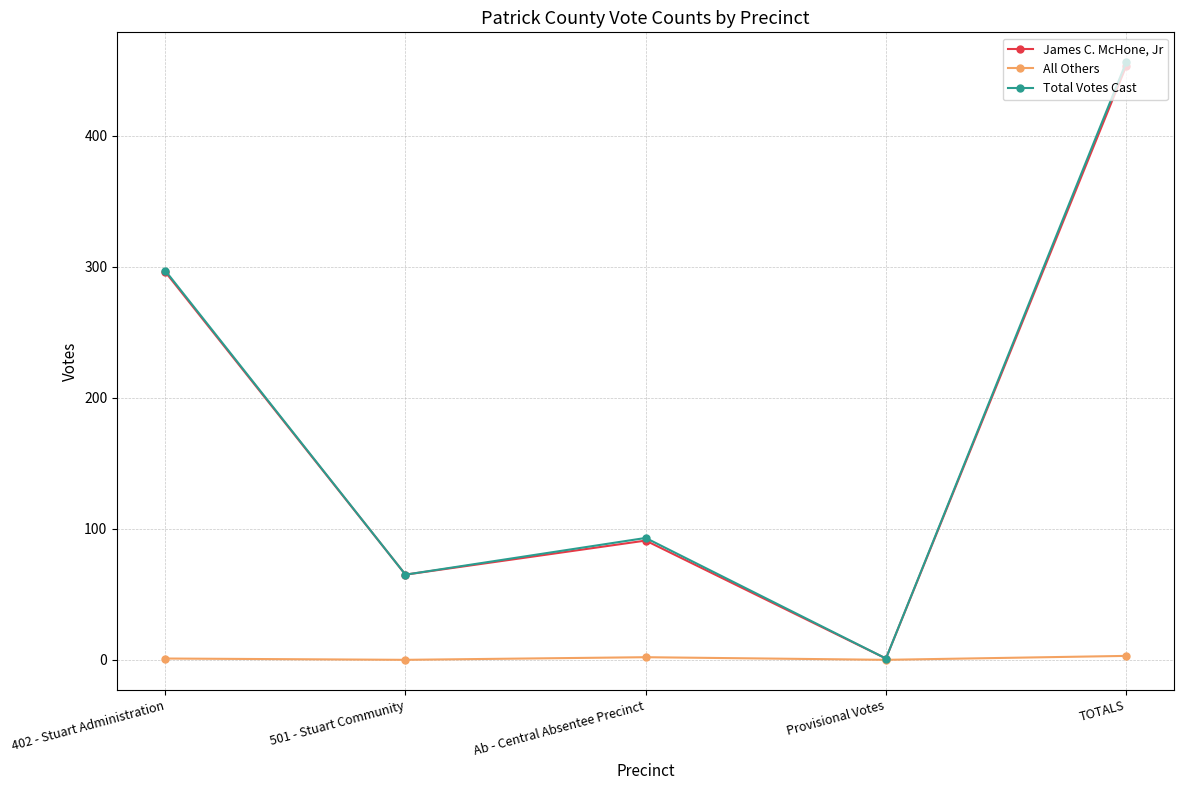

What are all the series names shown in the legend?

James C. McHone, Jr, All Others, Total Votes Cast